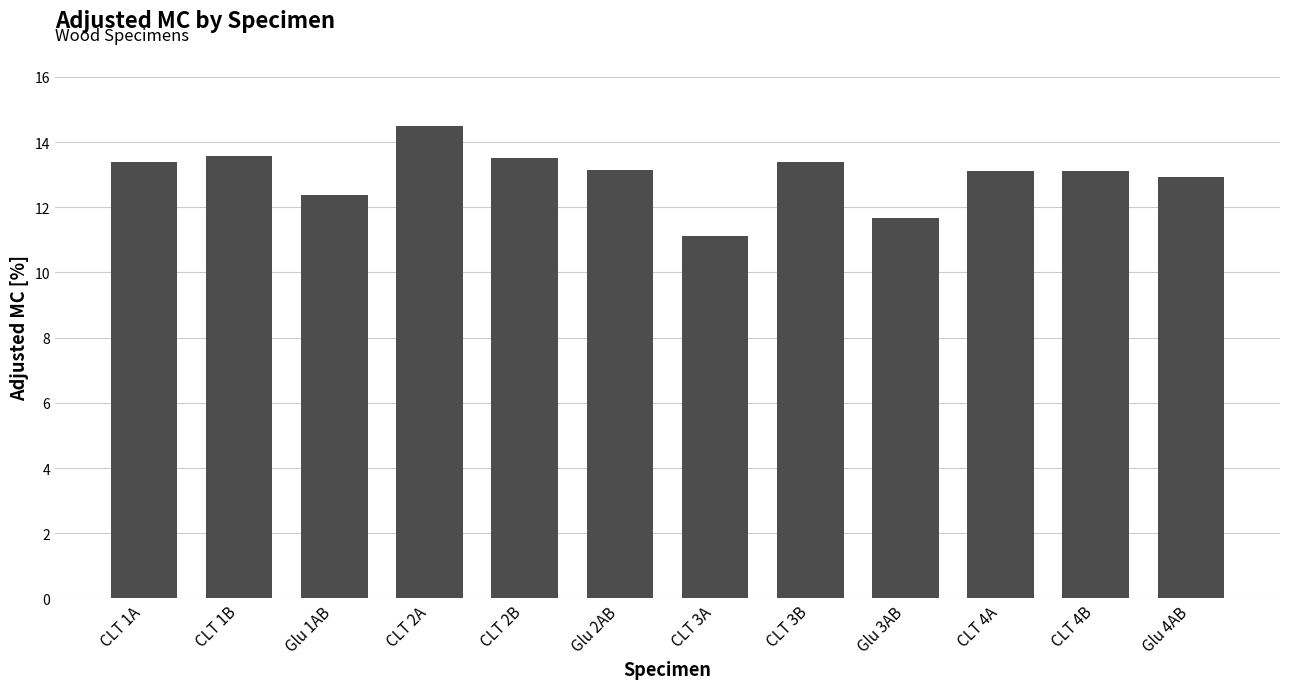

Count the number of categories in the chart.

12